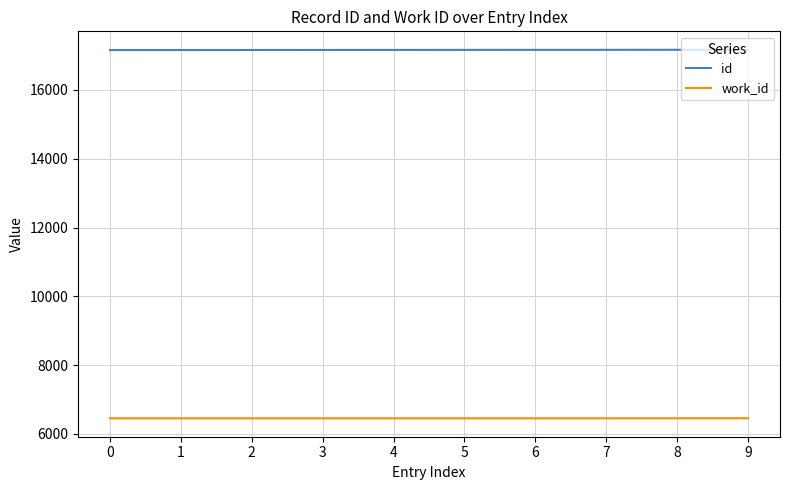

Is the value of work_id at 0 greater than the value of id at 1?

No